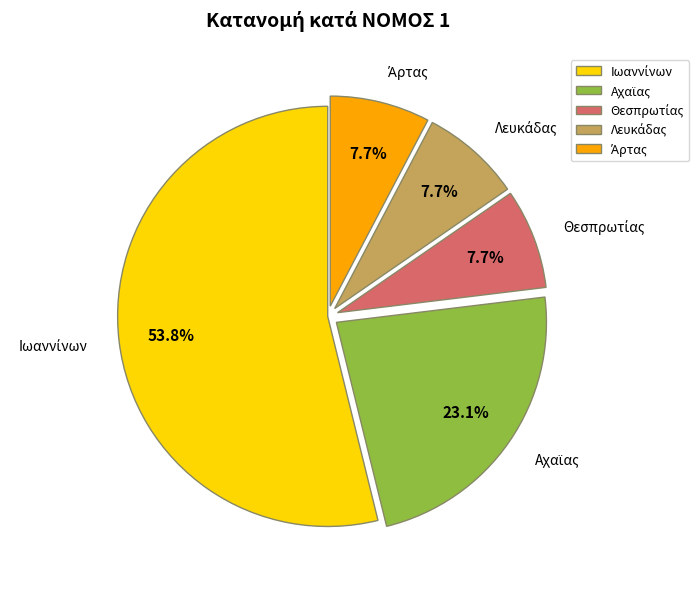

Does any single category account for the majority?

Yes